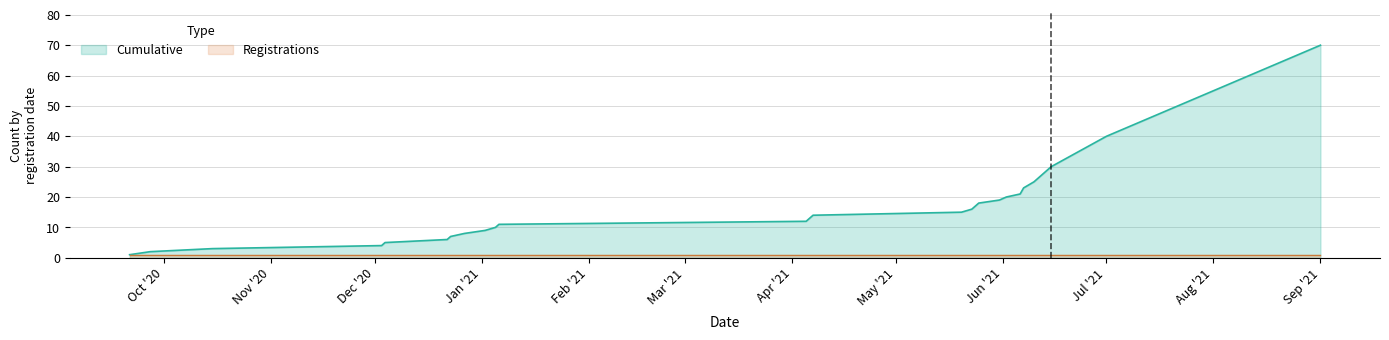

List the series in order of their overall mean, lowest first.

Registrations, Cumulative